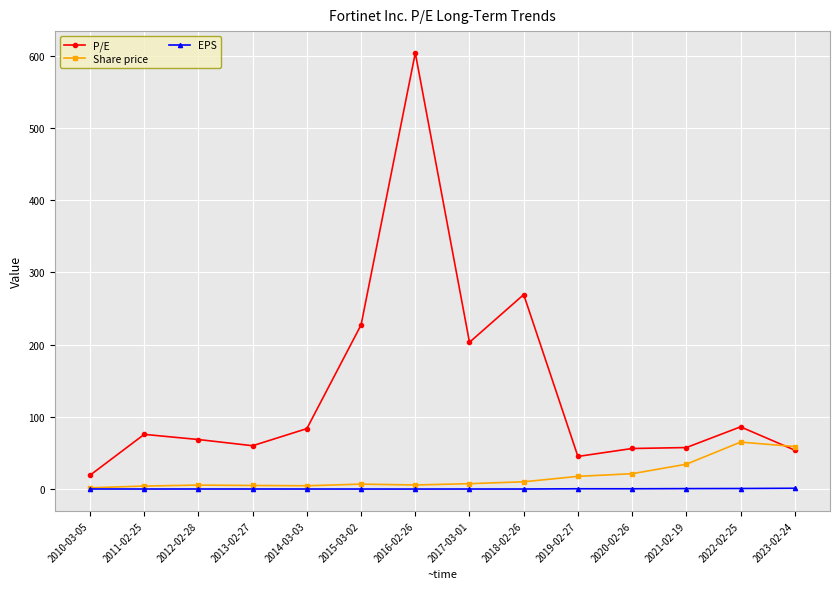

How many distinct data groups are displayed?

3